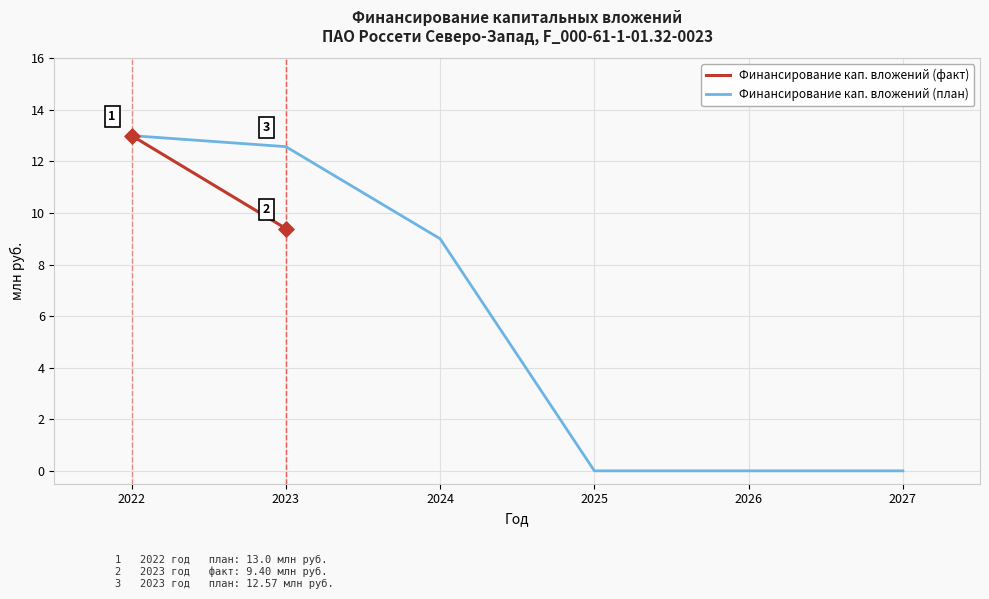

Is it true that Финансирование кап. вложений (план) equals 13.0 at 2022?

True